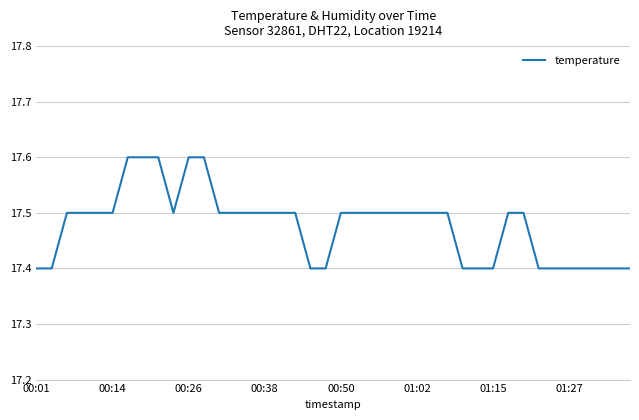

What is the maximum value shown in the chart?

17.6